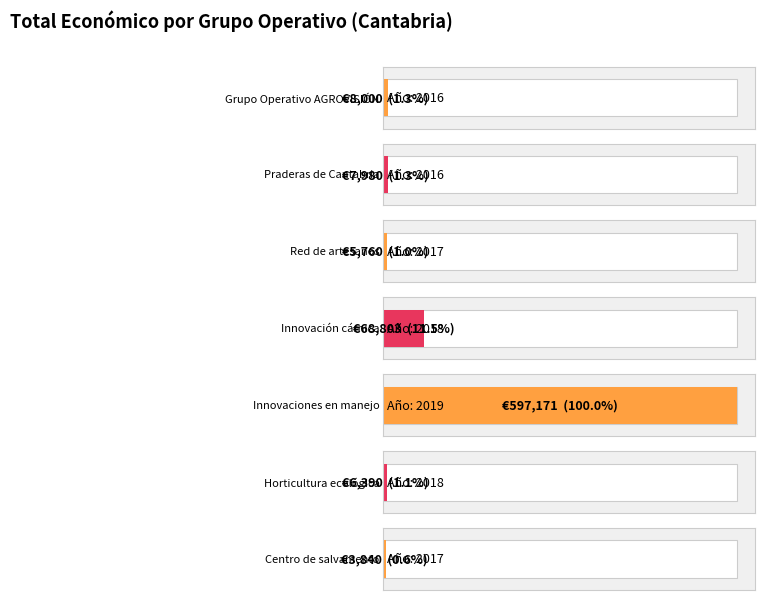

How many categories are shown in the chart?

7